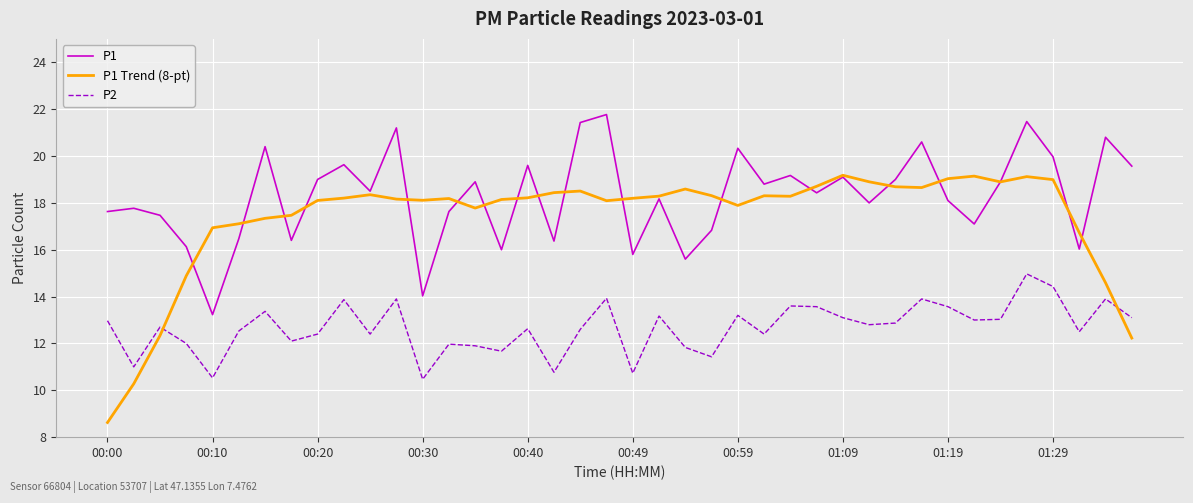

List the series in order of their overall mean, highest first.

P1, P1 Trend (8-pt), P2